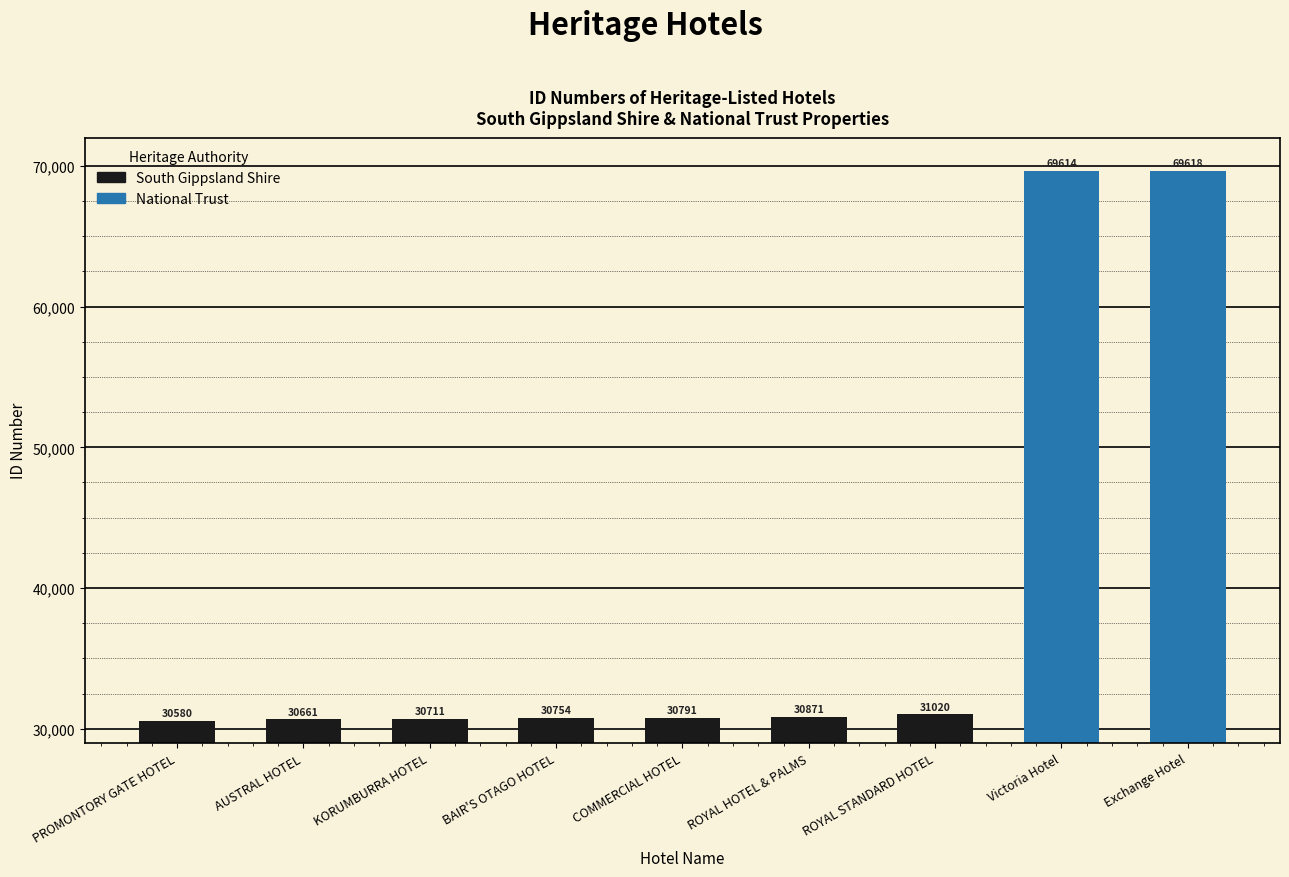

What is the difference between the maximum and minimum values?

39038